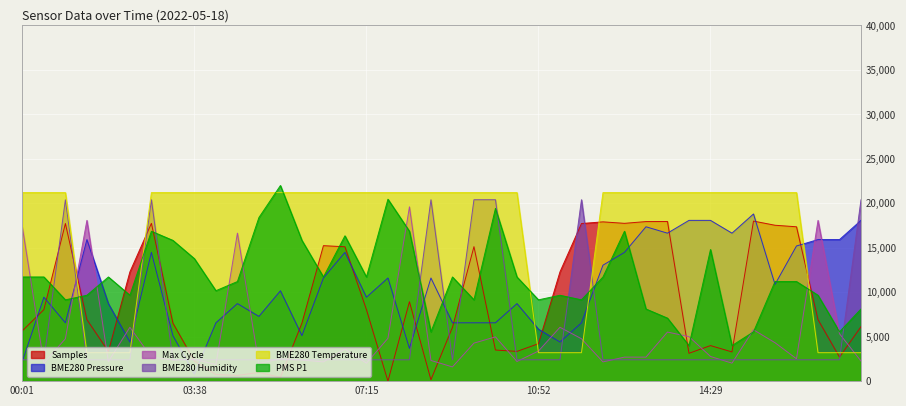

How many times do Samples and PMS_P1 cross each other?

12